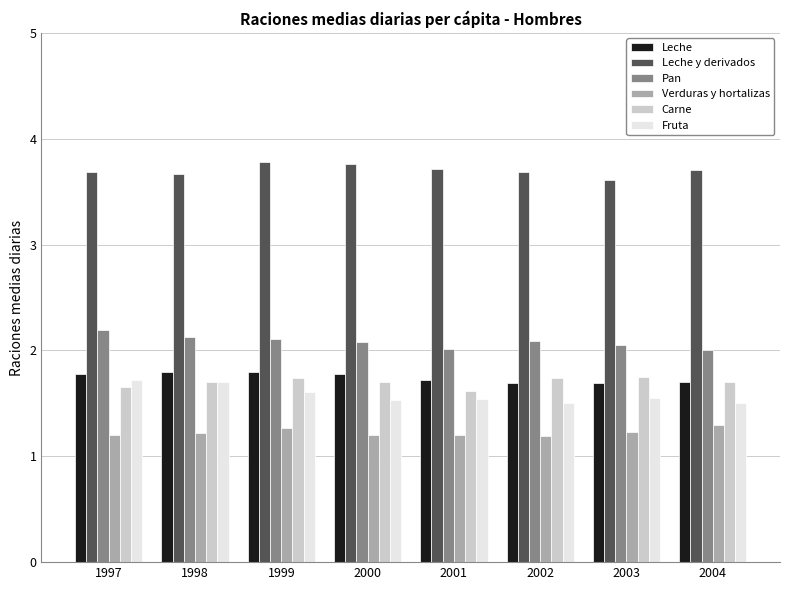

What is the maximum value for Fruta?

1.7